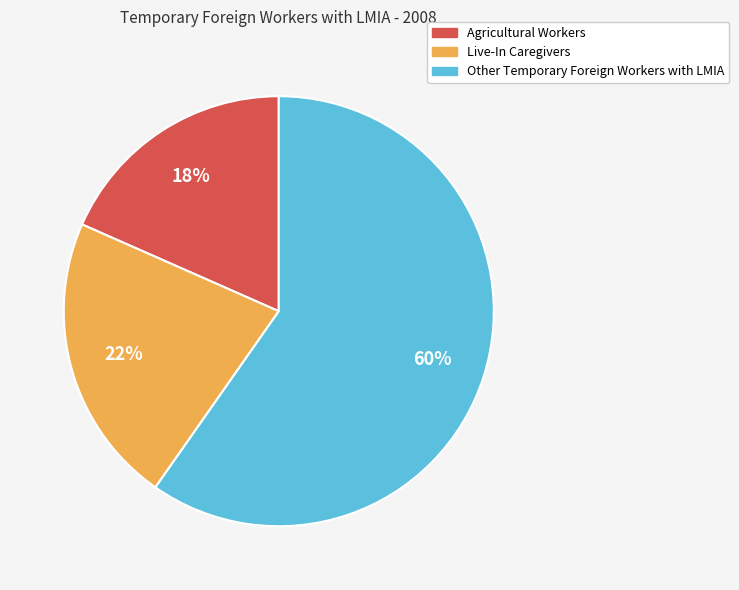

Count the number of slices in the pie.

3